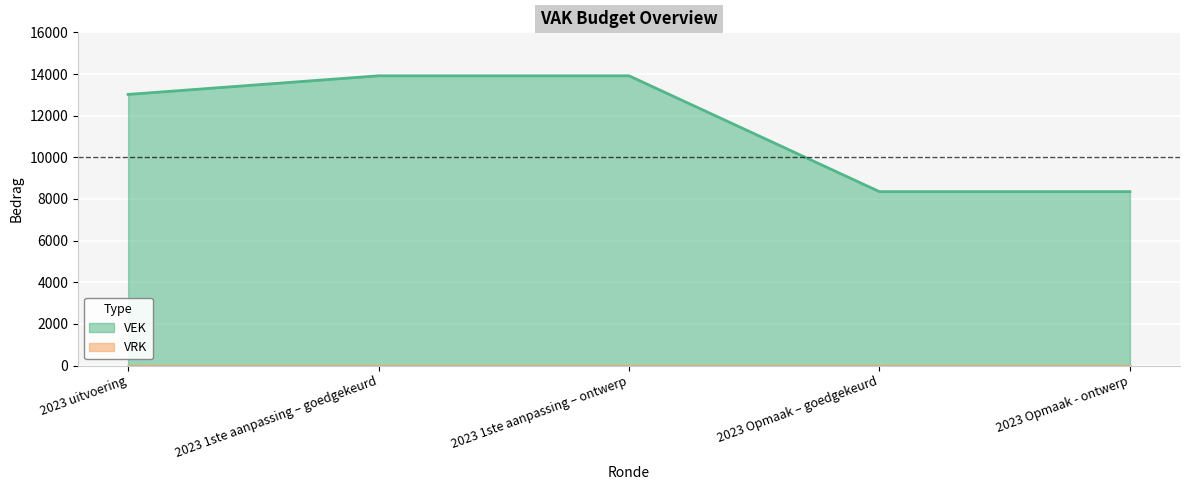

How many values exceed 13019?

2